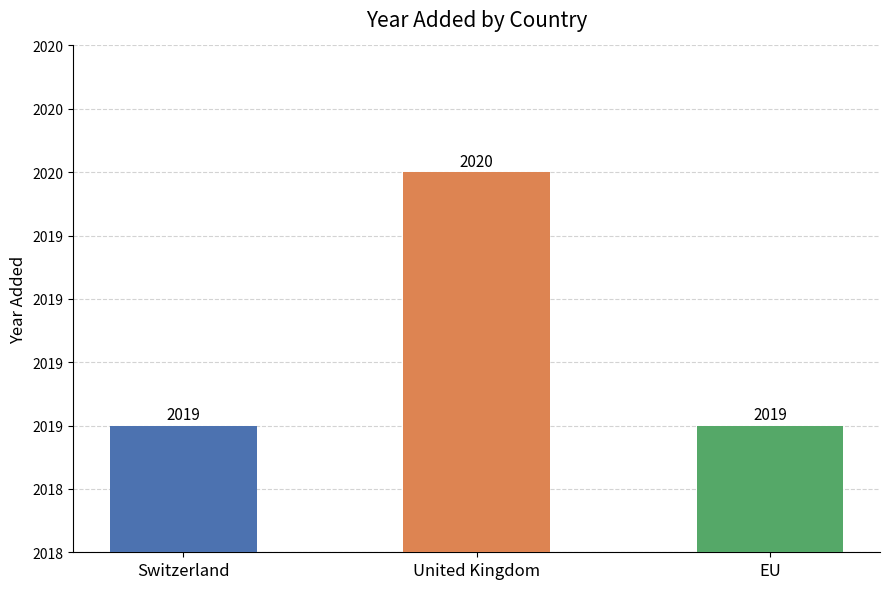

Reading right to left, what are all the values shown in this chart?

2019	2020	2019